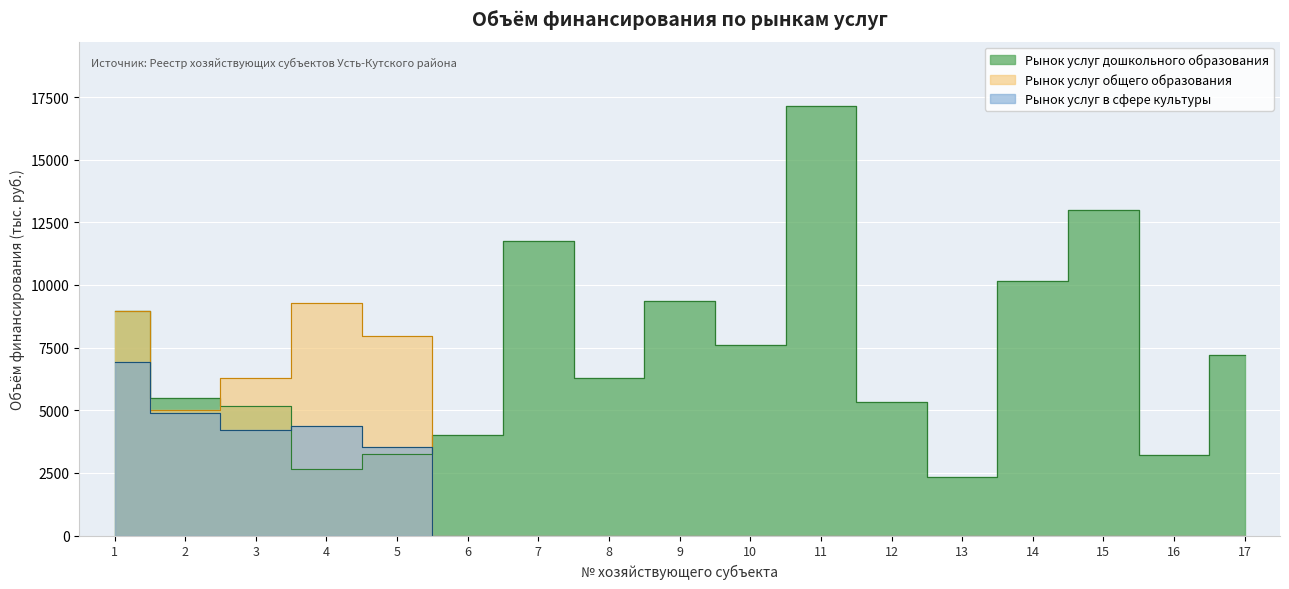

At which category is the sum across all series the highest?

1